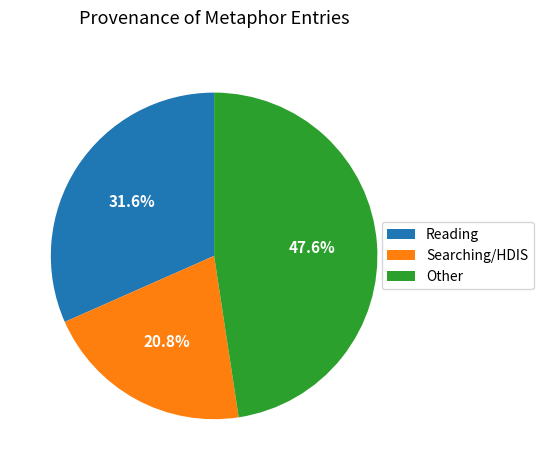

Rank the categories by value from highest to lowest.

Other, Reading, Searching/HDIS